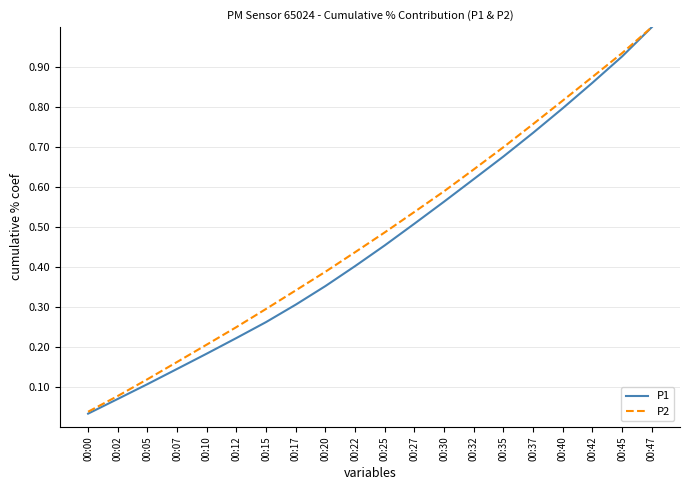

Which series has the largest range (max minus min)?

P1